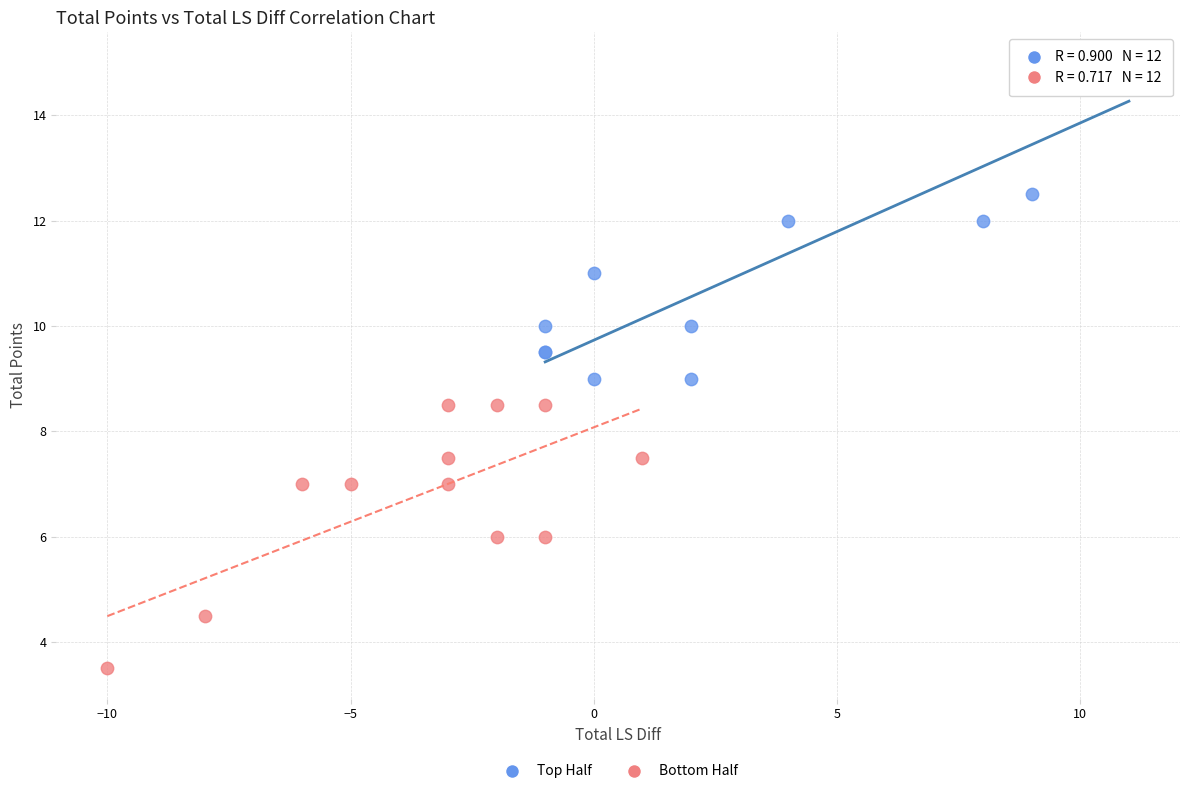

Which series contains the lowest Y value?

Bottom Half